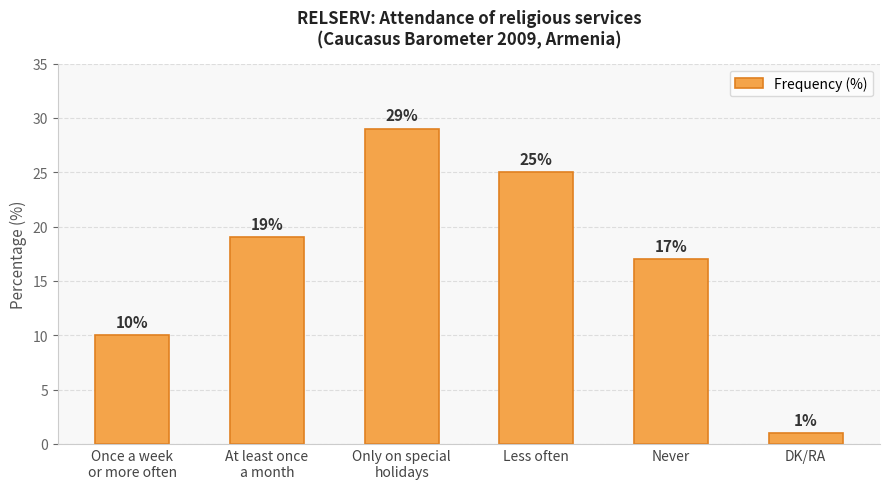

What is the average value?

17